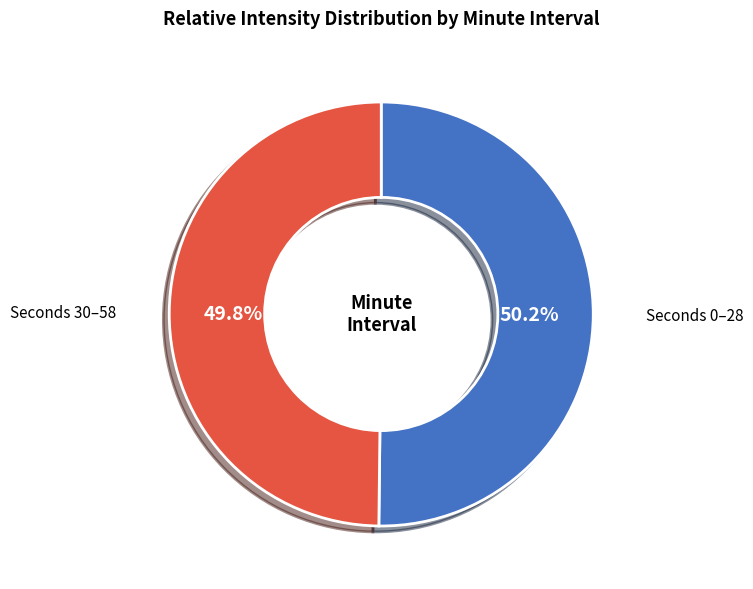

To the nearest percent, what is the average slice percentage?

50%